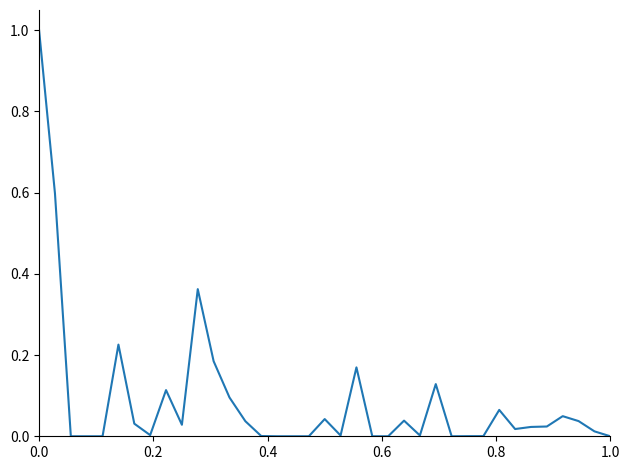

Does the chart display data point markers on the line(s)?

No